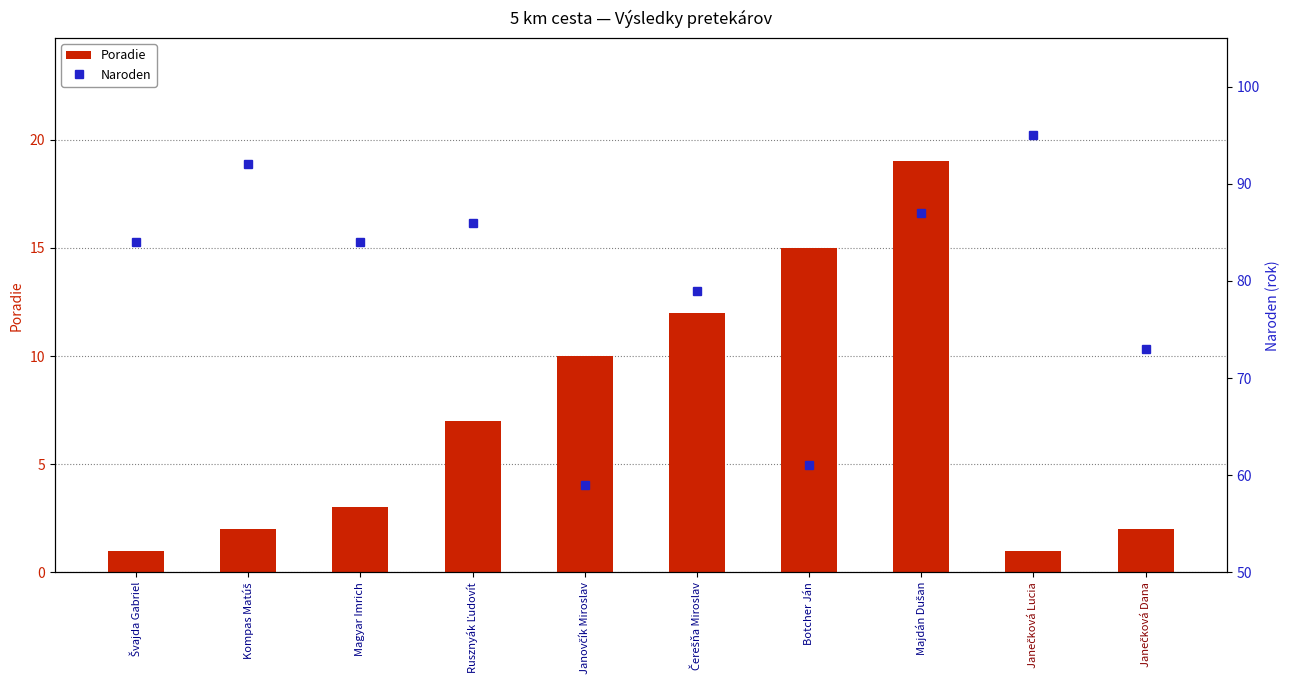

Rank the series by their average value, from highest to lowest.

Naroden, Poradie